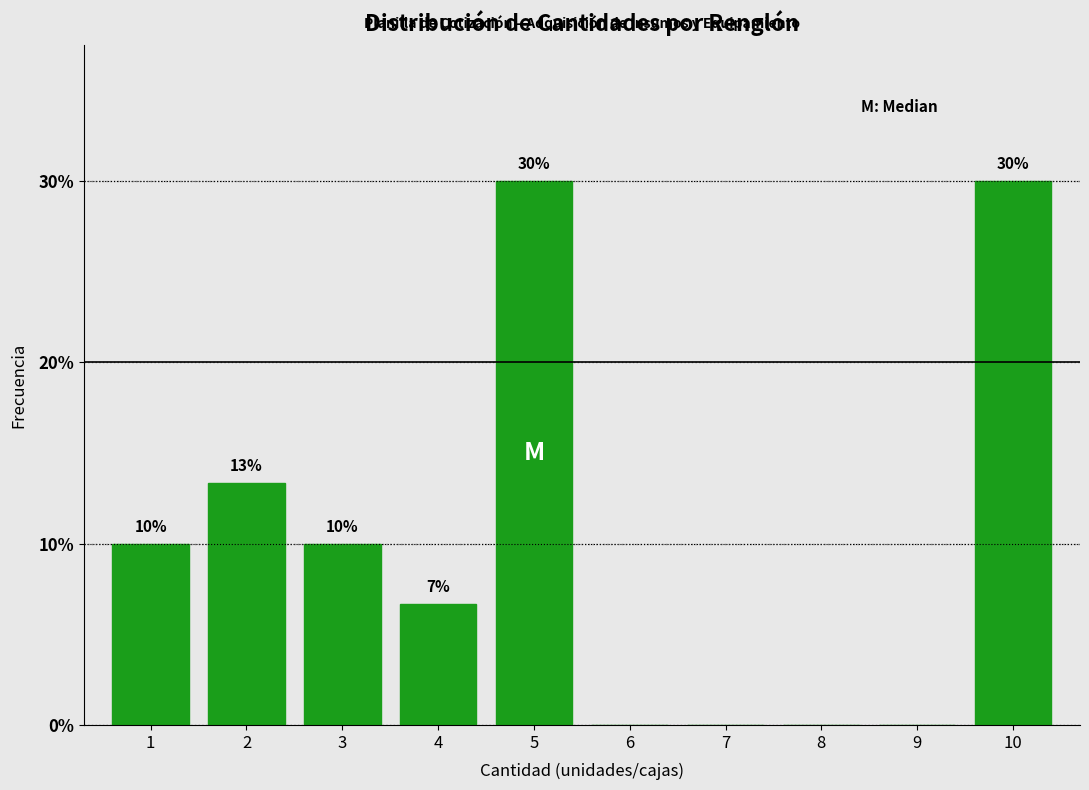

What is the sum of all values?

100.0